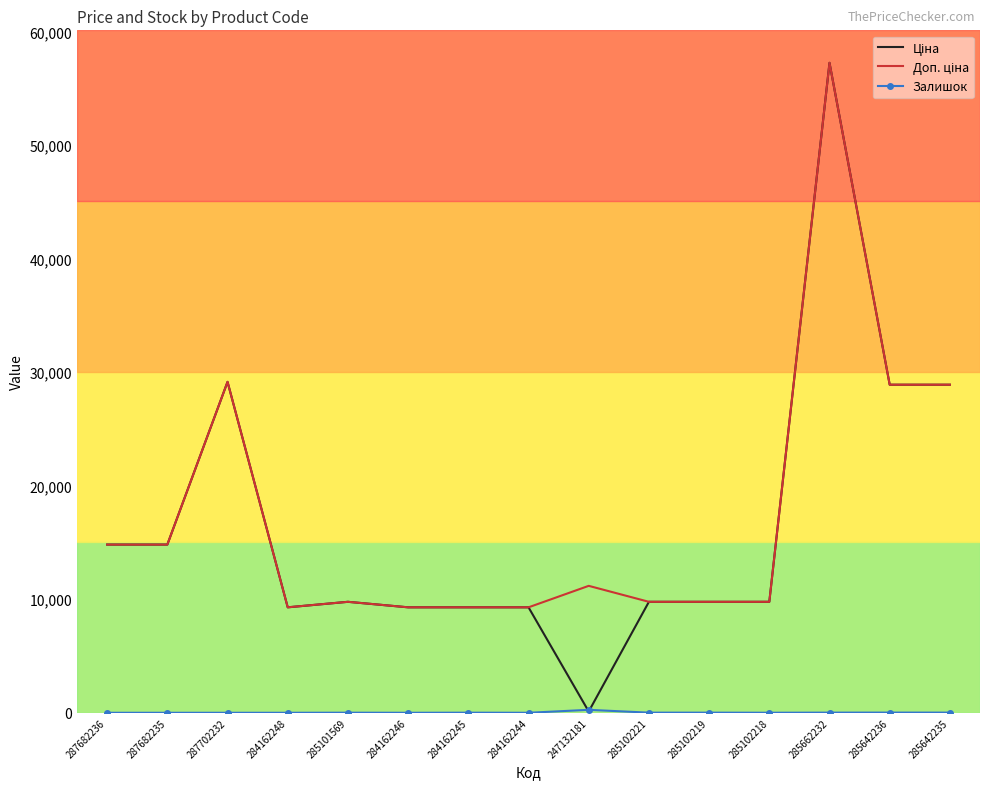

What is the greatest value displayed?

57258.0